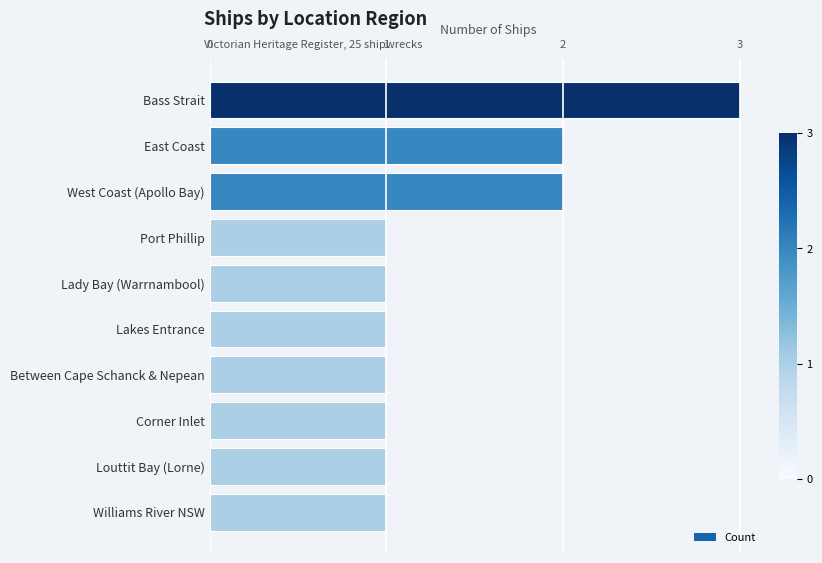

What is the sum of the values at Lady Bay (Warrnambool) and Bass Strait?

4